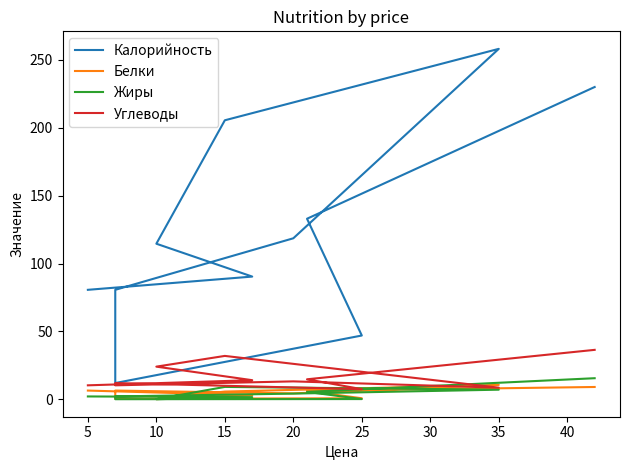

What is the difference between the second highest and second lowest values in the Углеводы series?

23.4